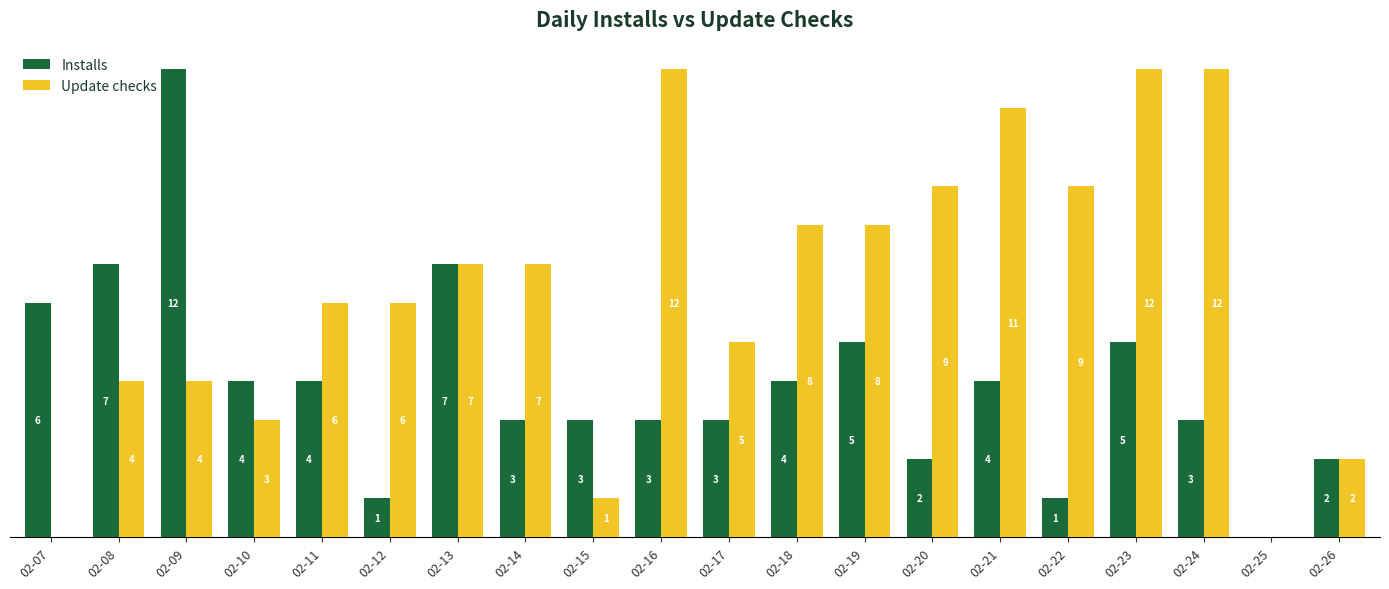

Does the chart contain stacked bars?

No